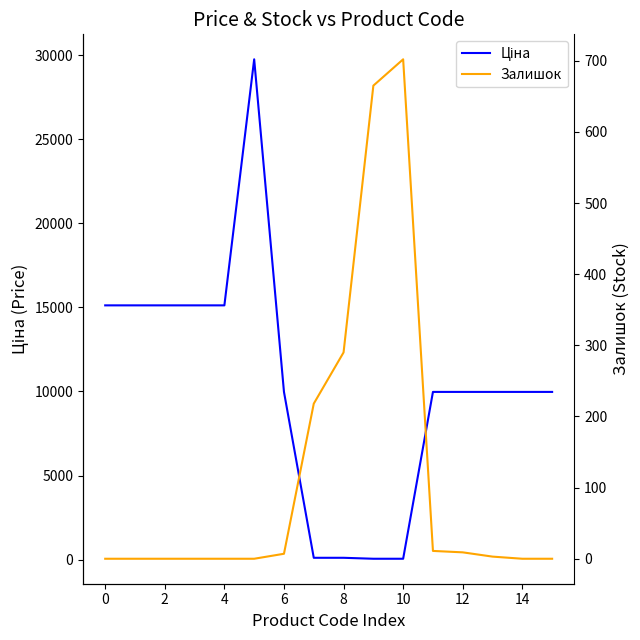

What is the total value across all series at 15?

9975.0